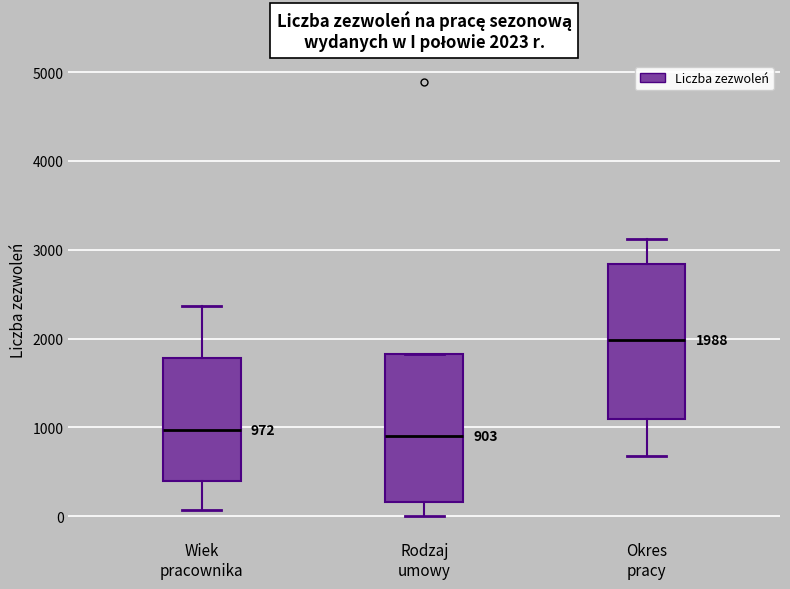

Which box has the highest median line?

Okres pracy